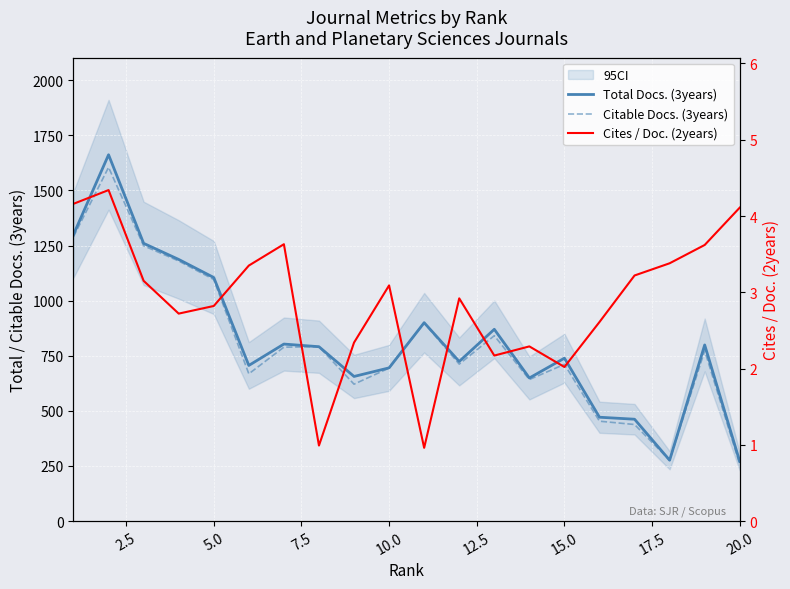

How many data points does each series have?

20